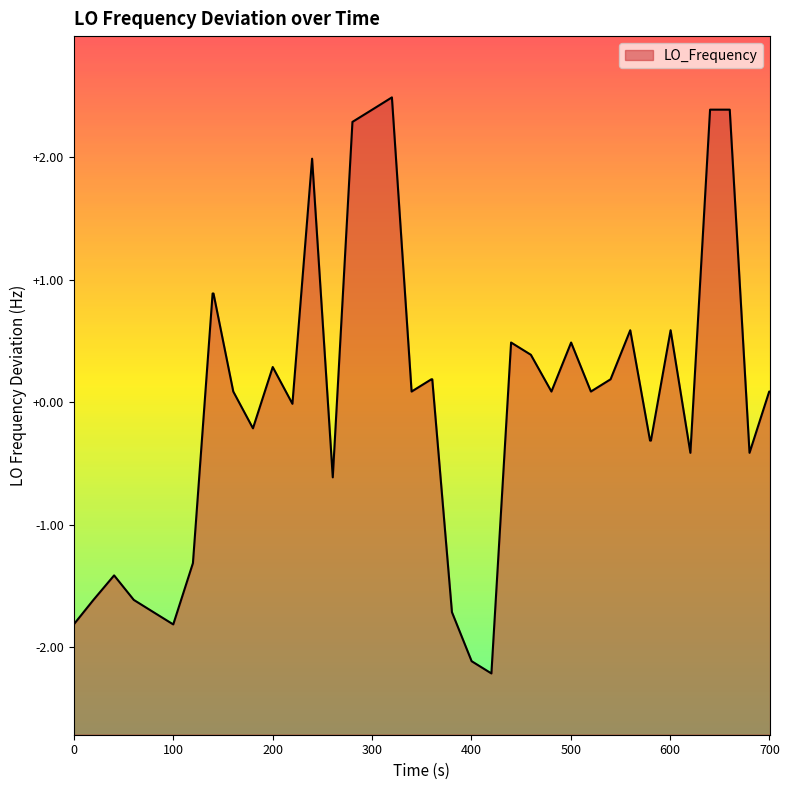

What is the difference between the maximum and minimum values?

4.7